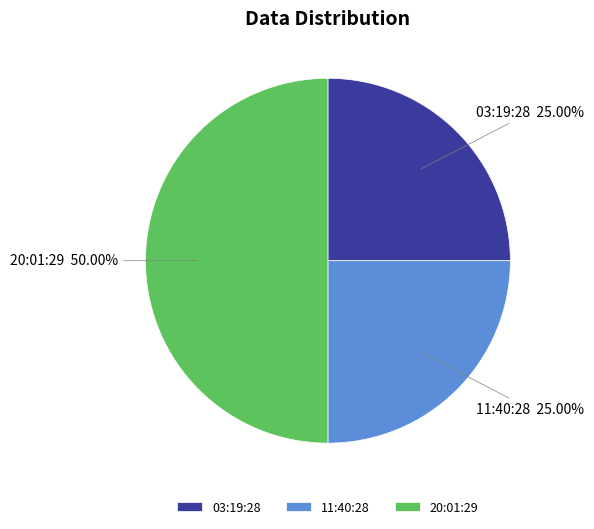

Does 11:40:28 represent more than half of the total?

No